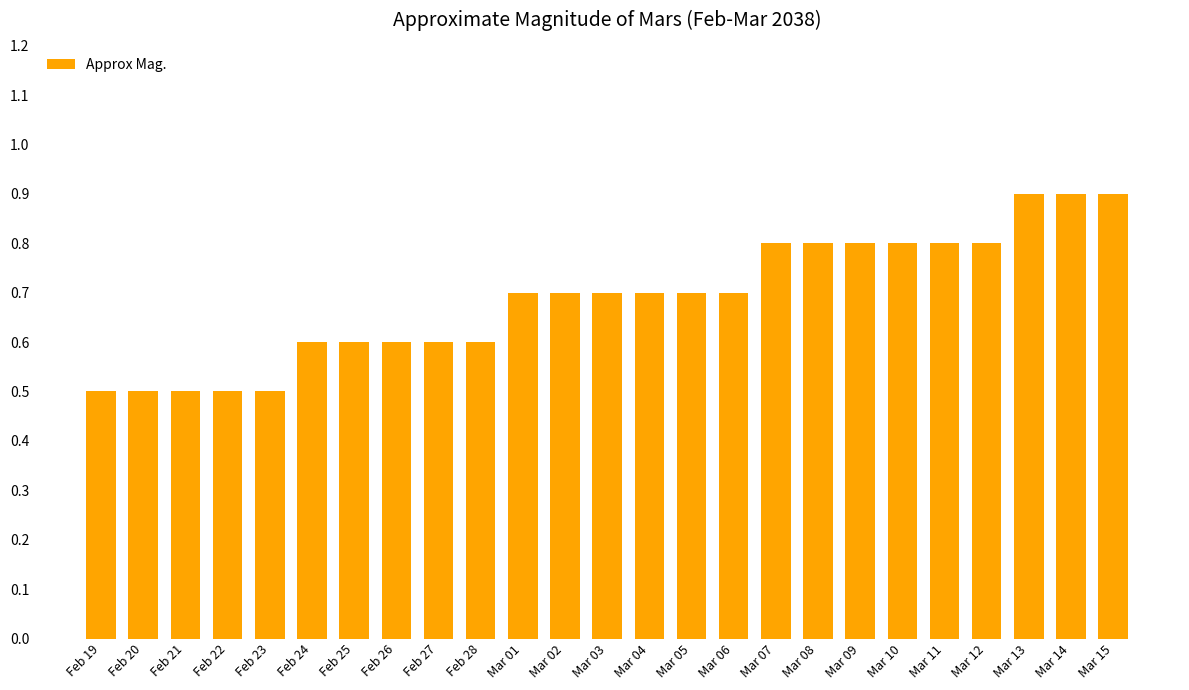

How many bars are there in total?

25